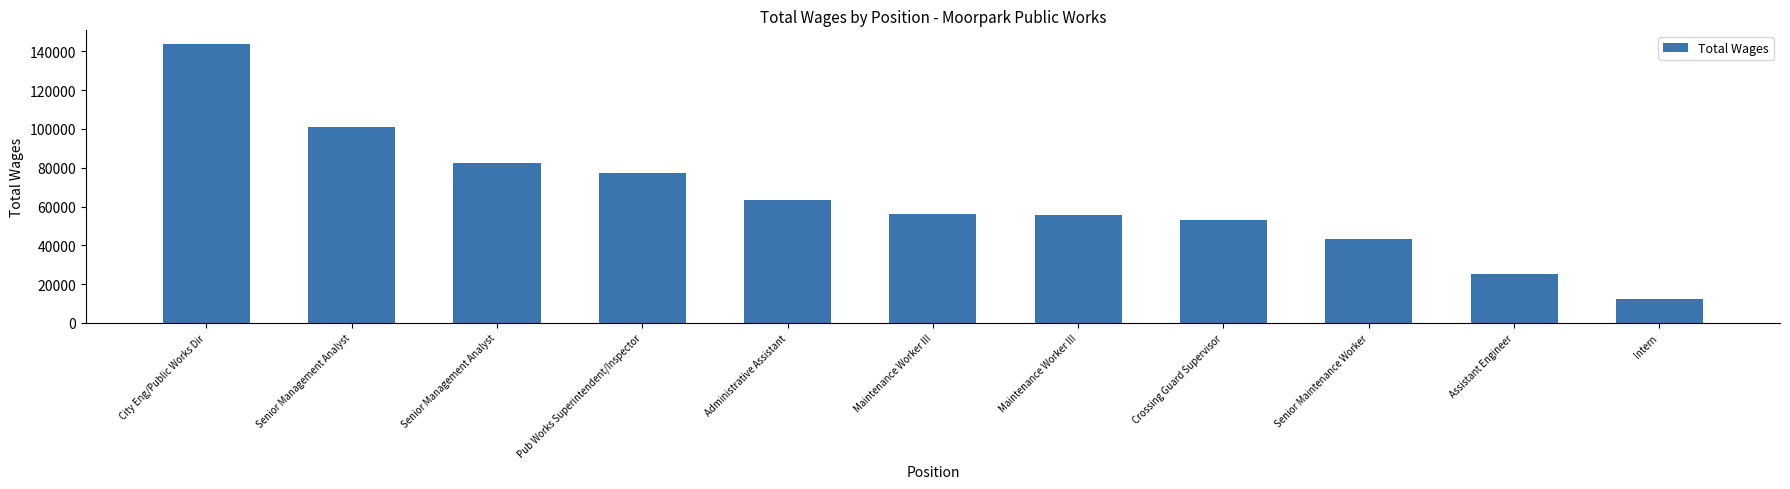

Count the number of data series in this chart.

1